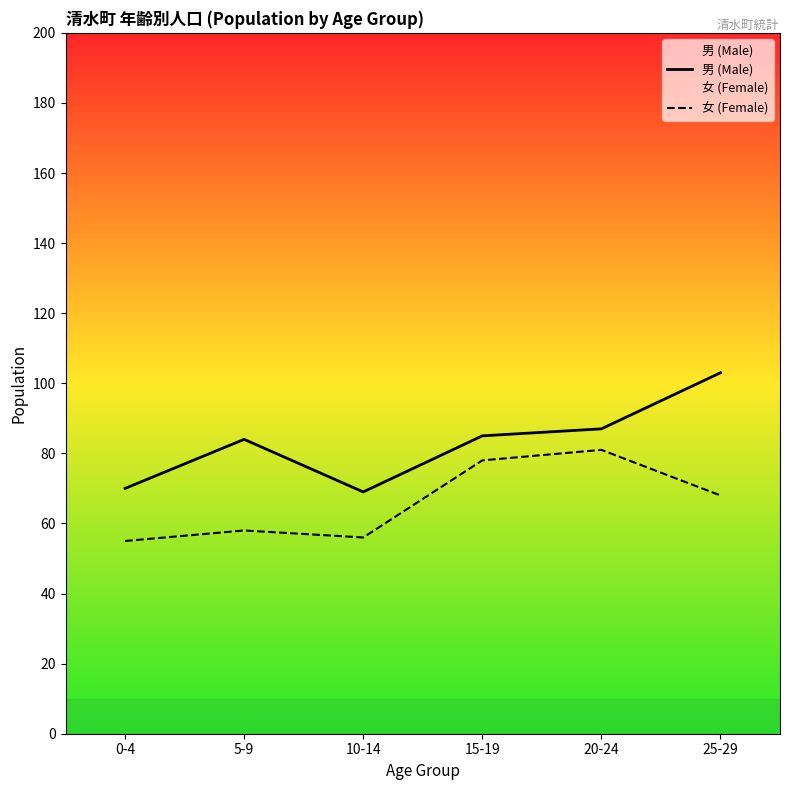

Reading right to left, extract all data points from this chart.

男 (Male): 25-29=103	20-24=87	15-19=85	10-14=69	5-9=84	0-4=70
女 (Female): 25-29=68	20-24=81	15-19=78	10-14=56	5-9=58	0-4=55